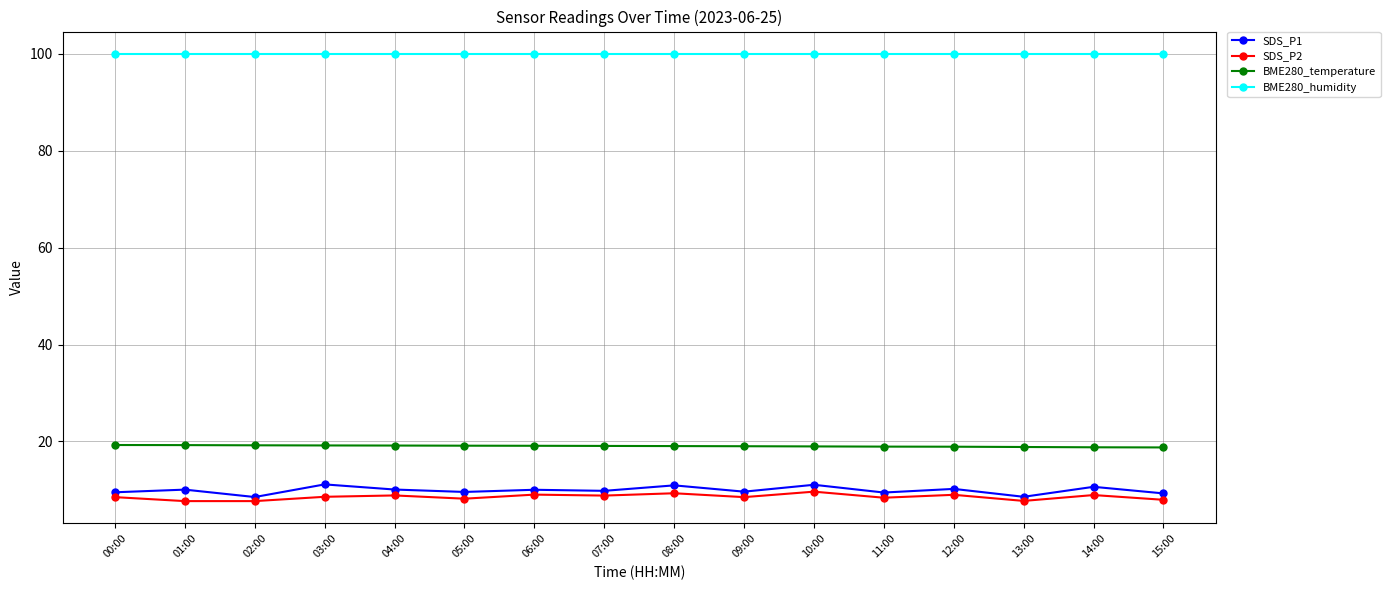

True or false: SDS_P2 has more than 1 points higher than both neighbors.

True